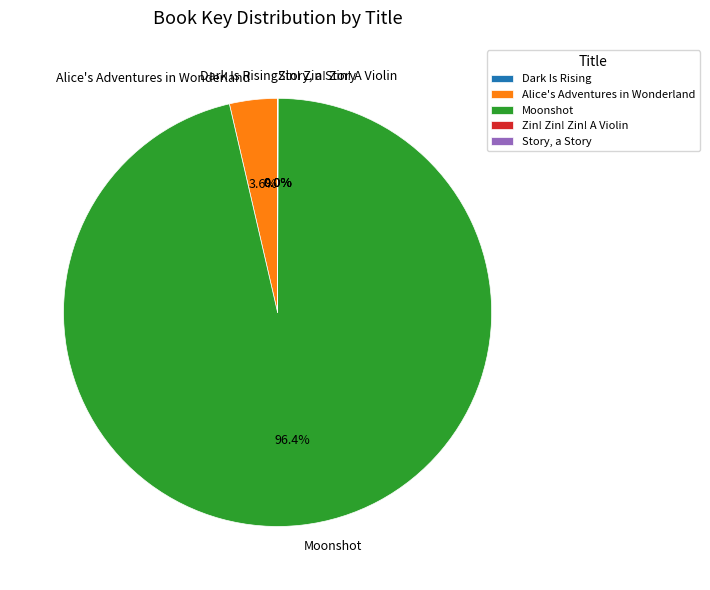

Does Moonshot account for over 50% of the chart?

Yes